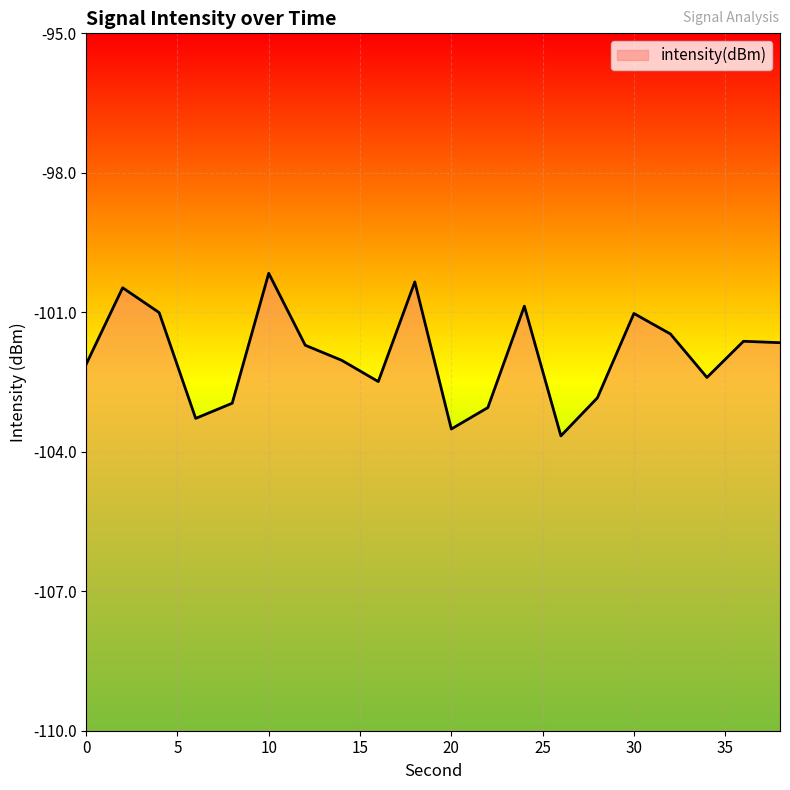

How many interior local valleys (lower than both neighbors) does the data have?

5